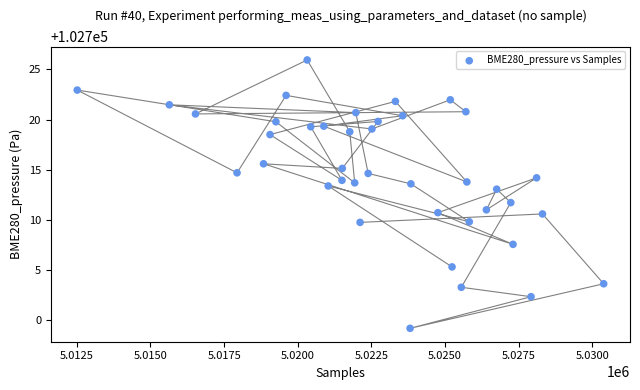

What is the range of X values (max minus min)?

17870.0